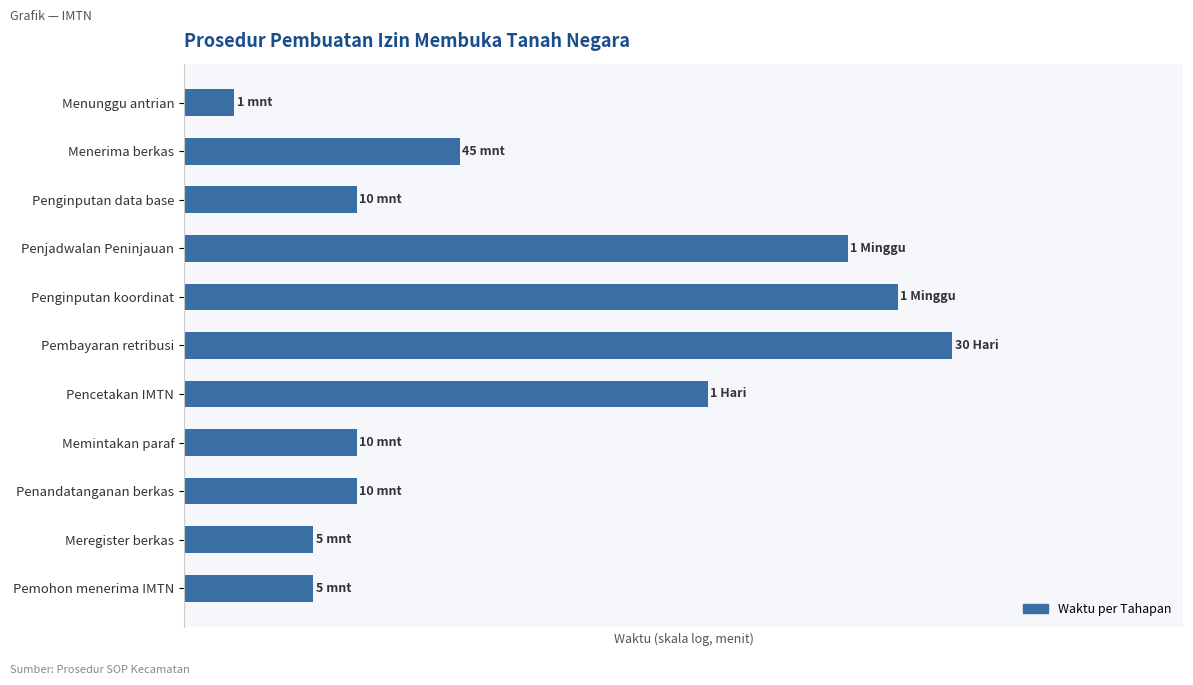

Rank the categories by value from highest to lowest.

Pembayaran retribusi, Penginputan koordinat, Penjadwalan Peninjauan, Pencetakan IMTN, Menerima berkas, Penginputan data base, Memintakan paraf, Penandatanganan berkas, Meregister berkas, Pemohon menerima IMTN, Menunggu antrian